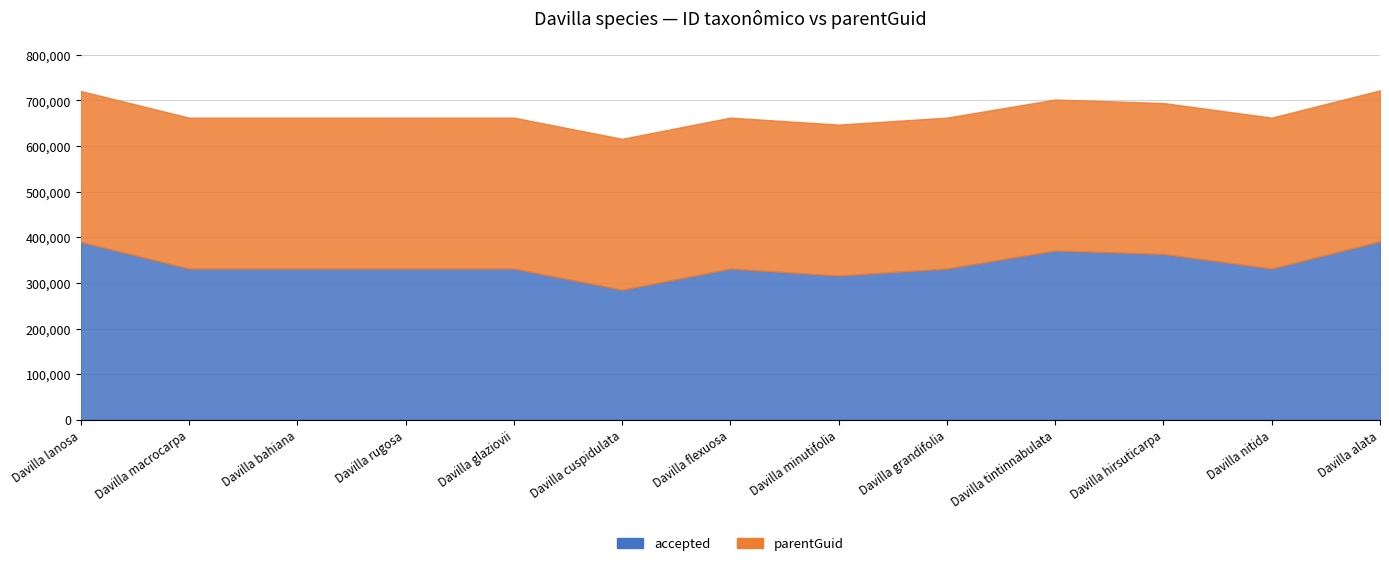

Which series has the largest total across all categories?

accepted